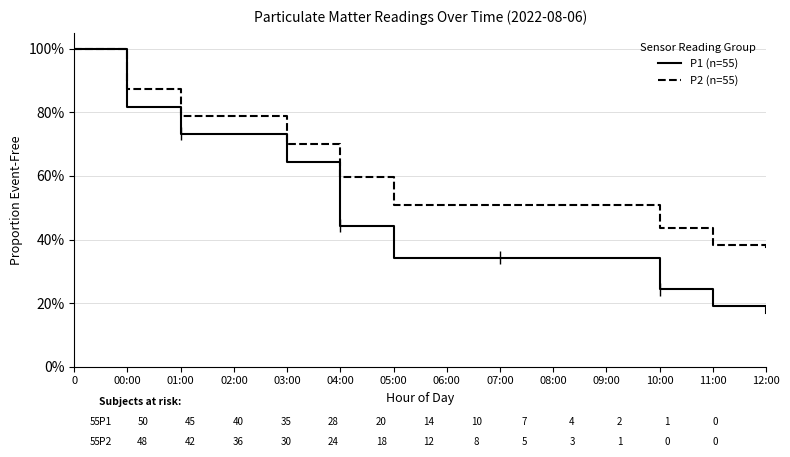

What are all the series names shown in the legend?

P1 (n=55), P2 (n=55)